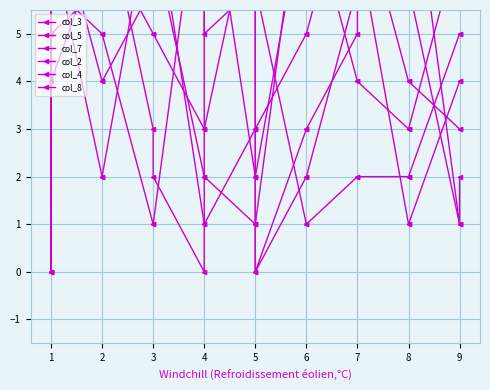

Count the col_4 values in the range 2 to 7.

11